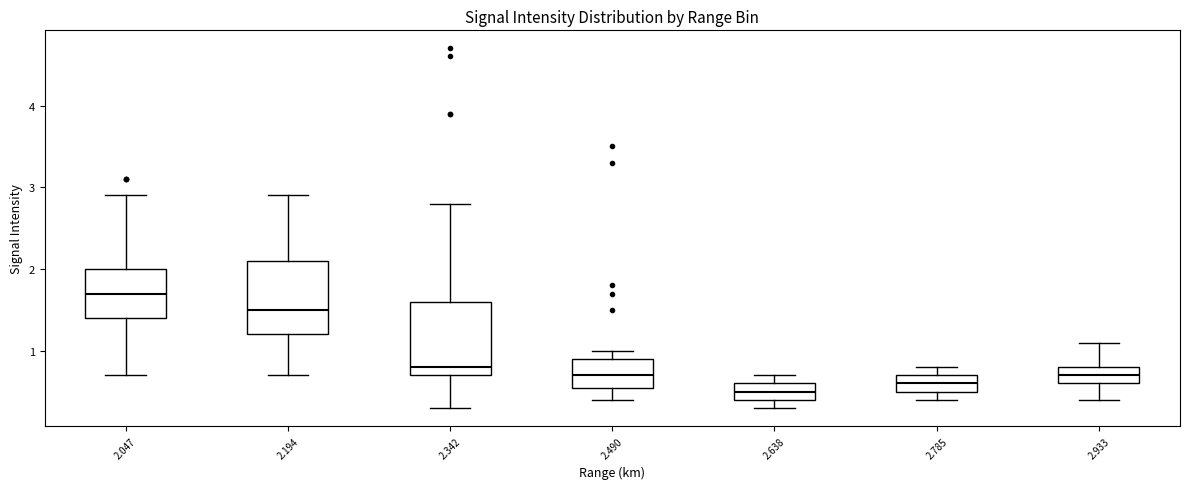

Reading left to right, transcribe this box plot: for each box, give where its median line is, the range the box spans, and where its two whiskers end, as read against the y-axis. The values are not printed on the chart, so give them approximately, as read against the axis.

2.047: median 1.7, box 1.4 to 2.0, whiskers 0.7 to 2.9
2.194: median 1.5, box 1.2 to 2.1, whiskers 0.7 to 2.9
2.342: median 0.8, box 0.7 to 1.6, whiskers 0.3 to 2.8
2.490: median 0.7, box 0.6 to 0.9, whiskers 0.4 to 1.0
2.638: median 0.5, box 0.4 to 0.6, whiskers 0.3 to 0.7
2.785: median 0.6, box 0.5 to 0.7, whiskers 0.4 to 0.8
2.933: median 0.7, box 0.6 to 0.8, whiskers 0.4 to 1.1